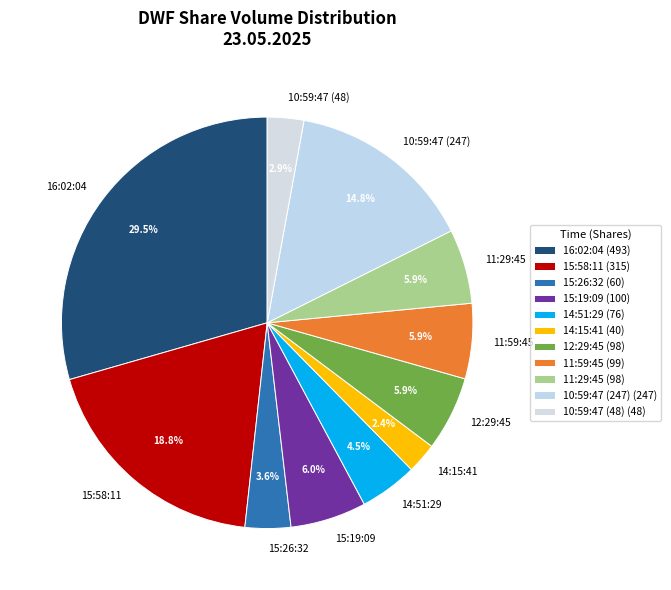

Is the sum of 15:26:32 and 15:58:11 greater than half?

No